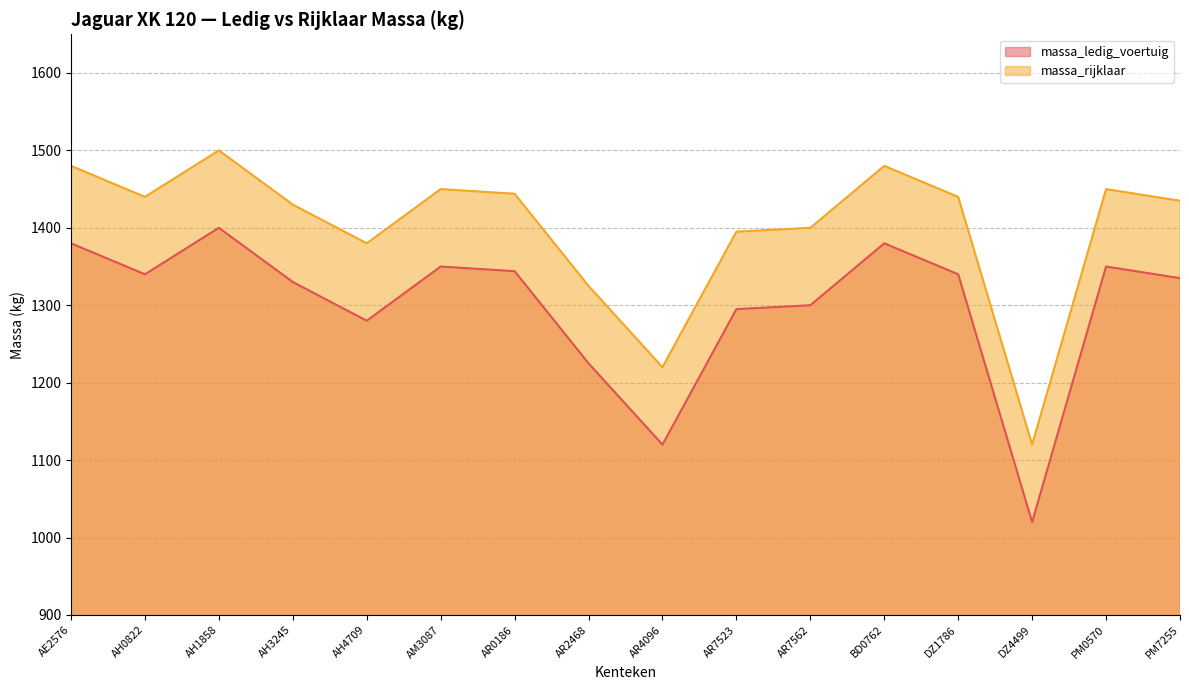

How many distinct data groups are displayed?

2